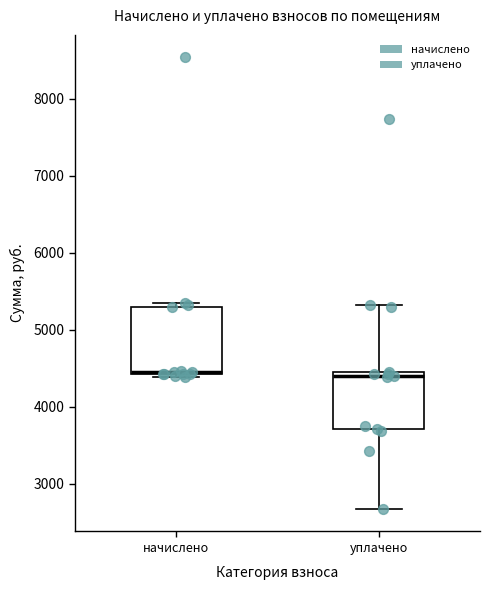

Which box is the tallest, from its lower edge to its upper edge?

начислено